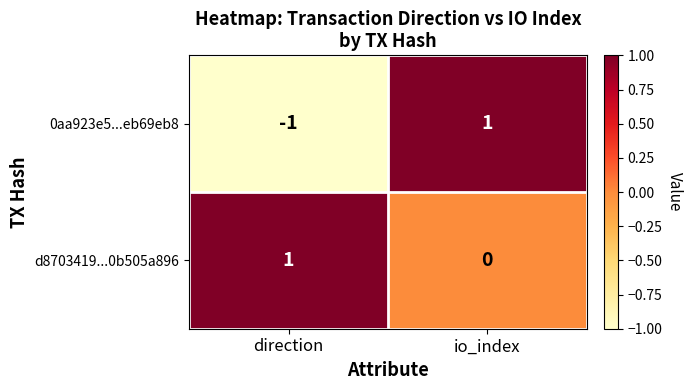

Which series has the largest total across all categories?

d8703419...0b505a896